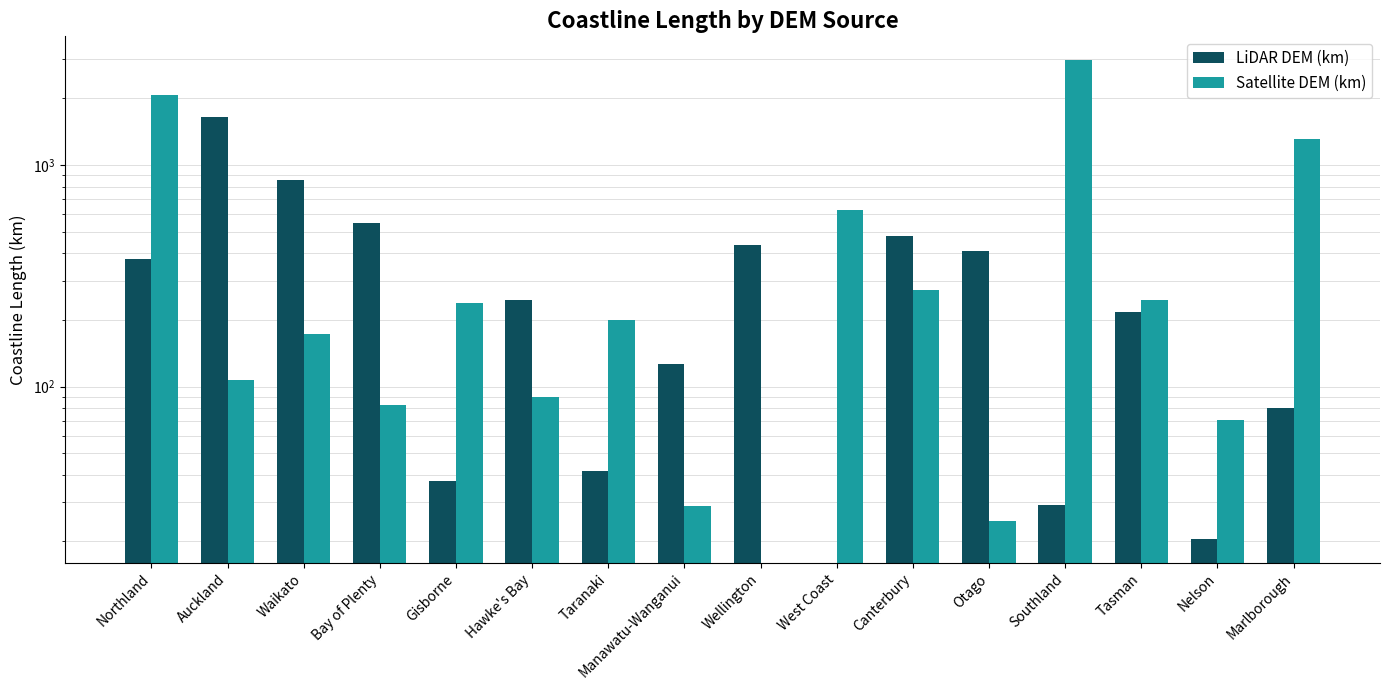

What is the difference between the maximum and second lowest values in the Satellite DEM (km) series?

2947.6